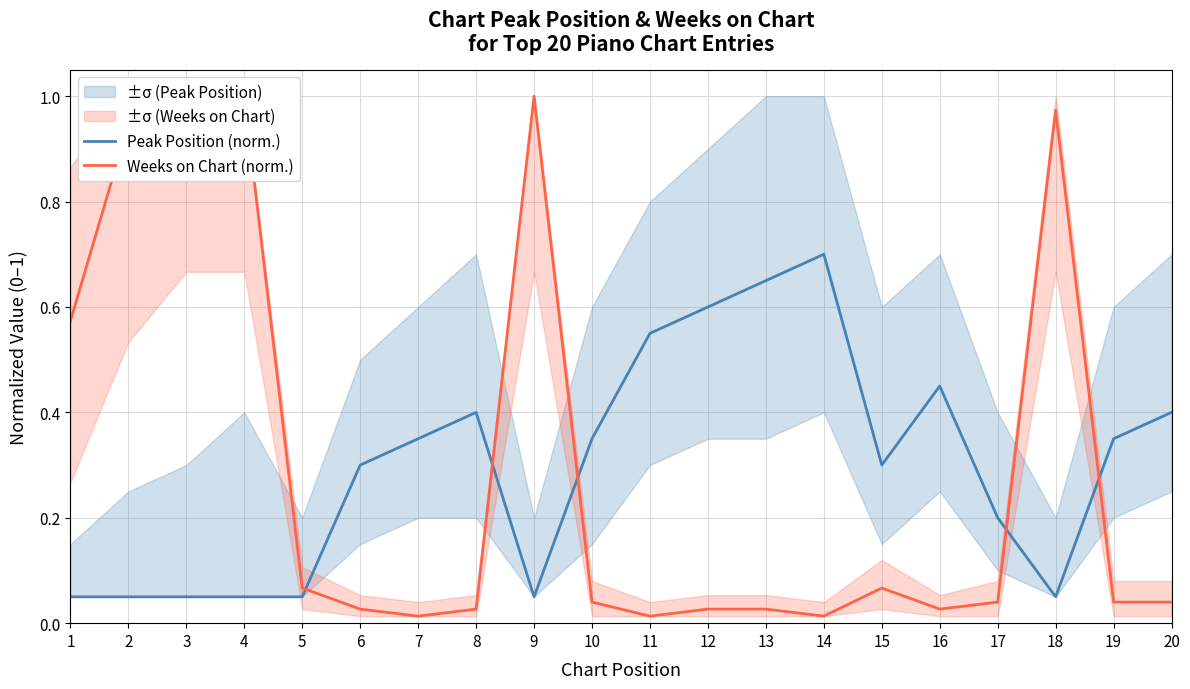

List the series in order of their overall mean, highest first.

Weeks on Chart (norm.), Peak Position (norm.)